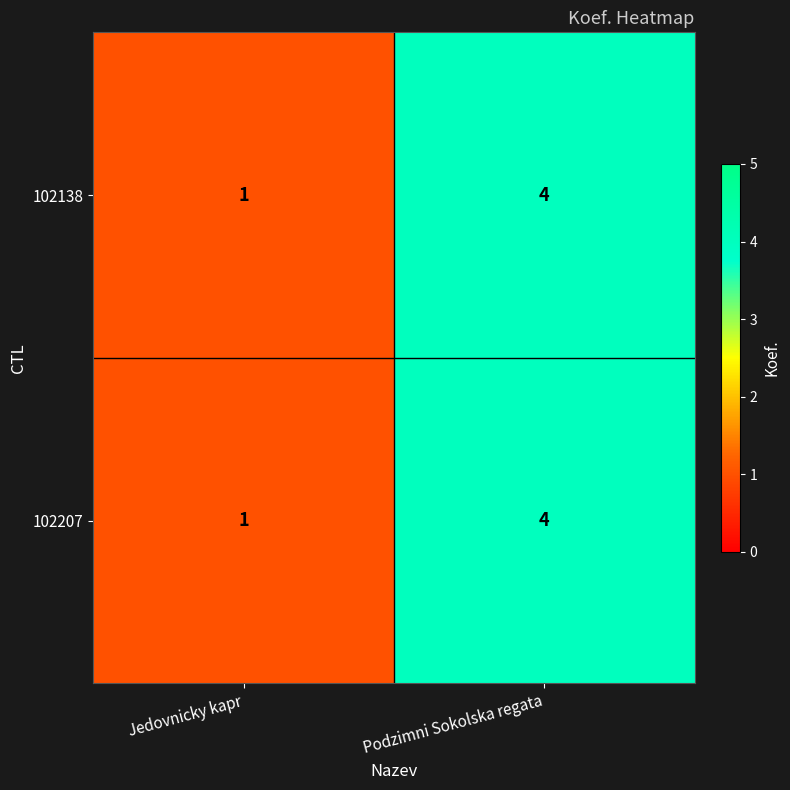

At which category does the chart reach its minimum across all series?

Jedovnicky kapr